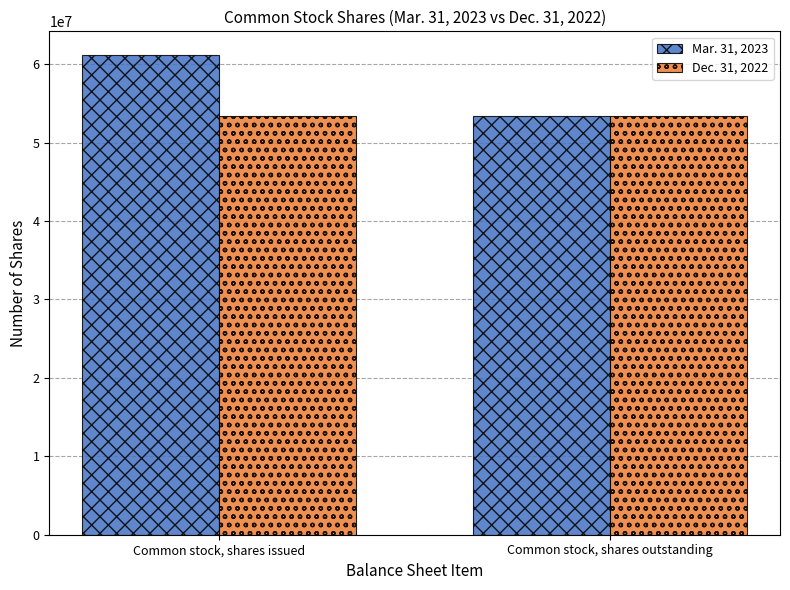

Reading left to right, list all the values displayed in this chart.

Mar. 31, 2023: 61136808	53442147
Dec. 31, 2022: 53442147	53442147